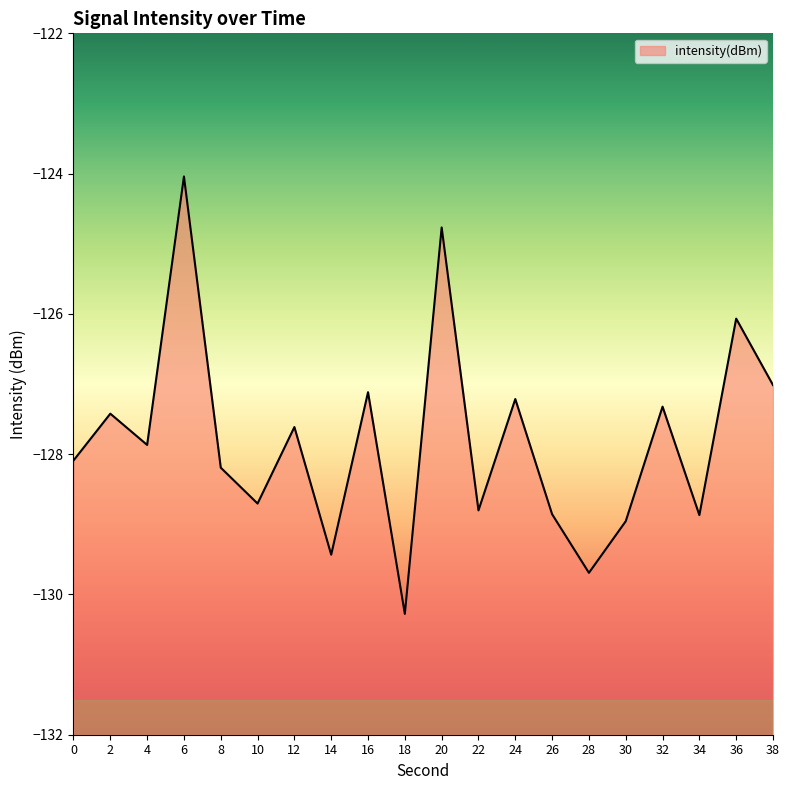

Where is the first local minimum?

4